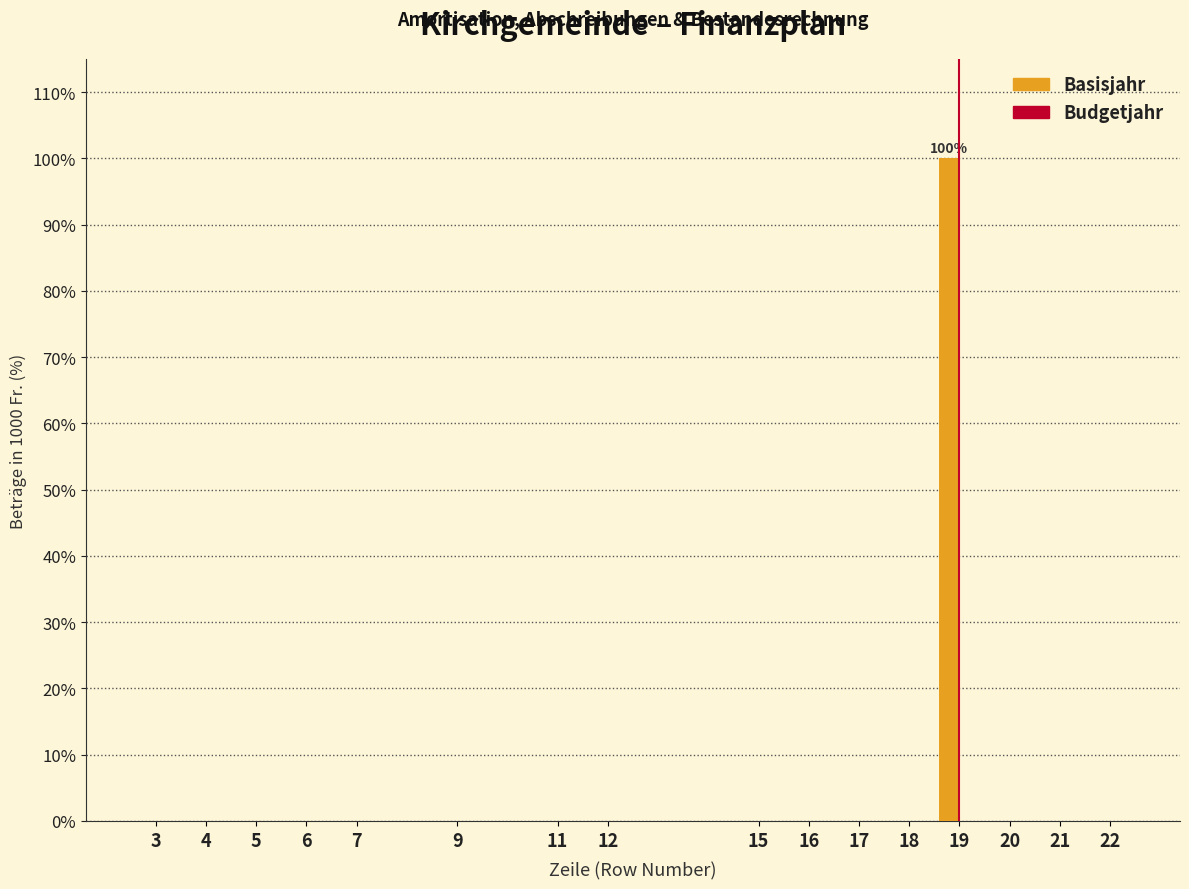

Reading right to left, what are all the values shown in this chart?

22=0	21=0	20=0	19=100	18=0	17=0	16=0	15=0	12=0	11=0	9=0	7=0	6=0	5=0	4=0	3=0